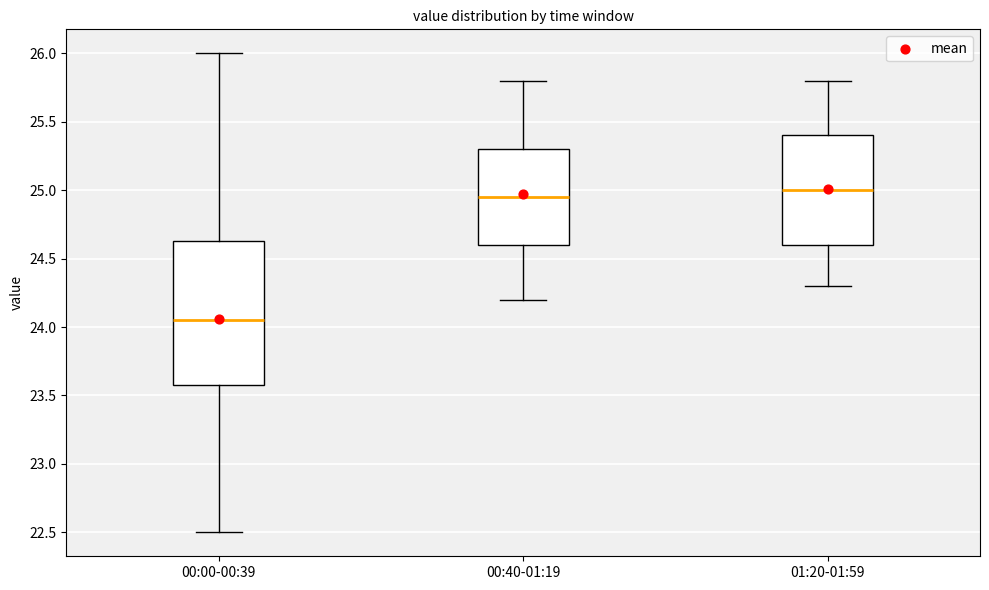

Reading left to right, transcribe this box plot: for each box, give where its median line is, the range the box spans, and where its two whiskers end, as read against the y-axis. The values are not printed on the chart, so give them approximately, as read against the axis.

00:00-00:39: median 24.05, box 23.60 to 24.65, whiskers 22.50 to 26.00
00:40-01:19: median 24.95, box 24.60 to 25.30, whiskers 24.20 to 25.80
01:20-01:59: median 25.00, box 24.60 to 25.40, whiskers 24.30 to 25.80